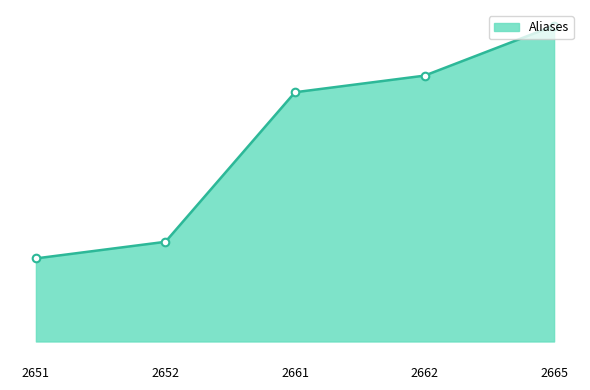

Does the chart have visible grid lines?

No